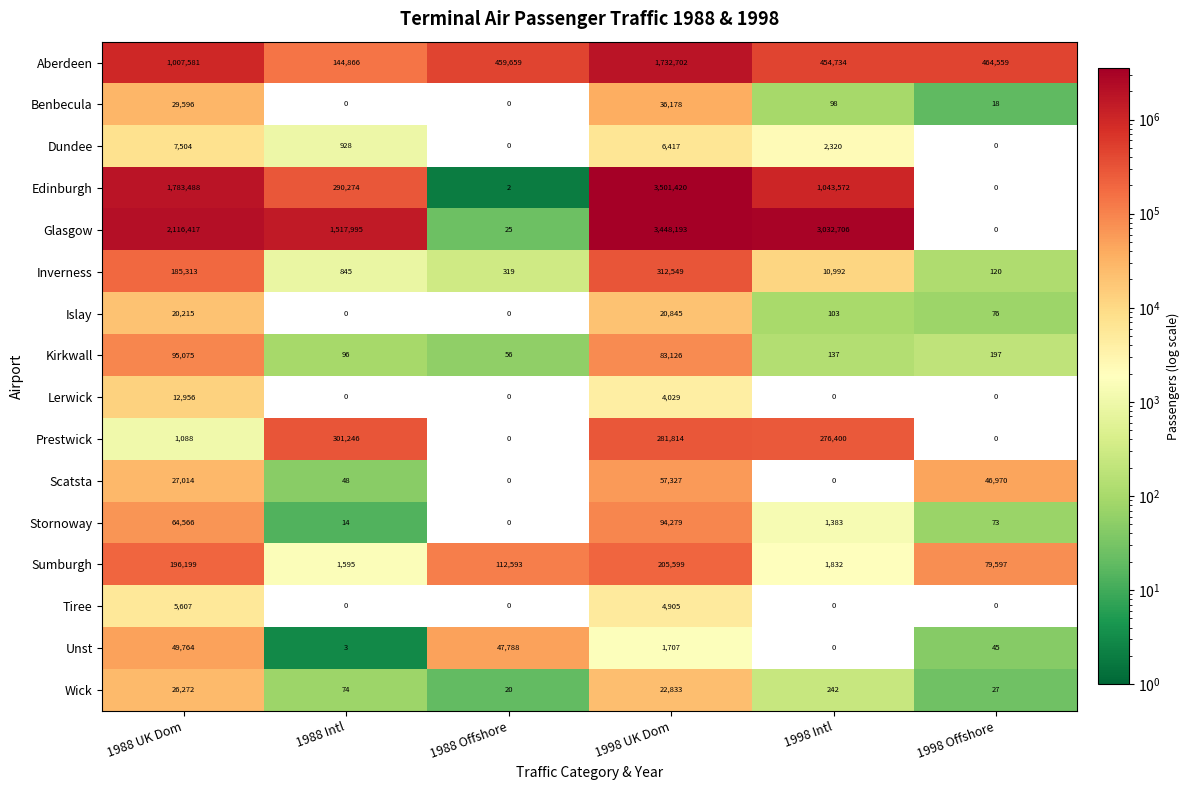

Rank the categories by Stornoway value from lowest to highest.

1988 Offshore, 1988 Intl, 1998 Offshore, 1998 Intl, 1988 UK Dom, 1998 UK Dom